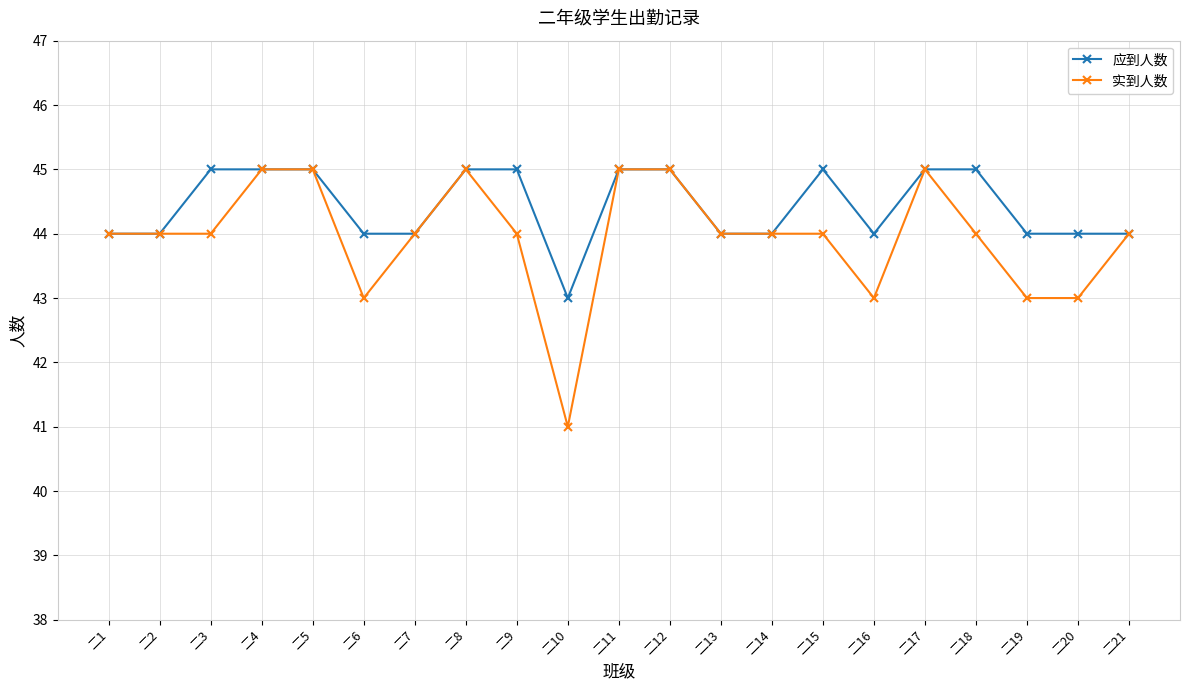

What is the sum of all 实到人数 values?

923